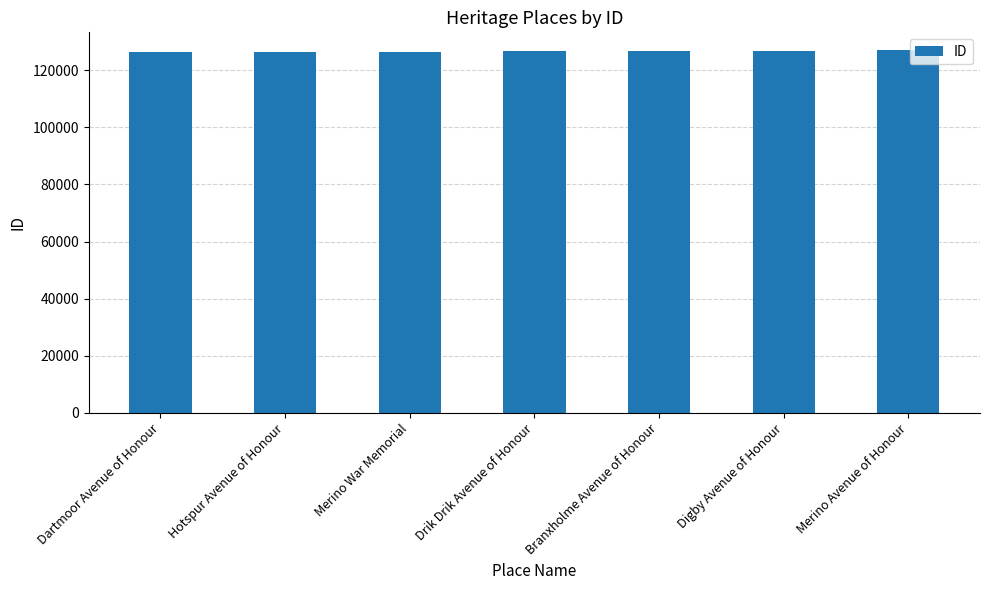

What is the label of the 1st bar from the right?

Merino Avenue of Honour